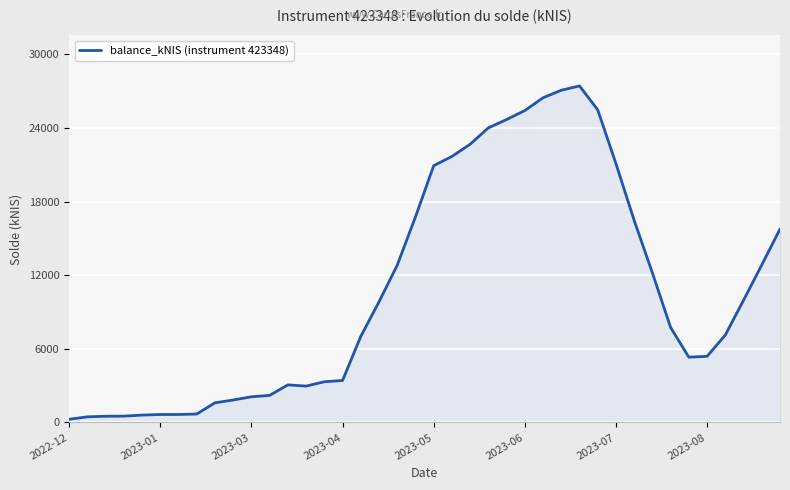

What is the greatest value displayed?

27420.9